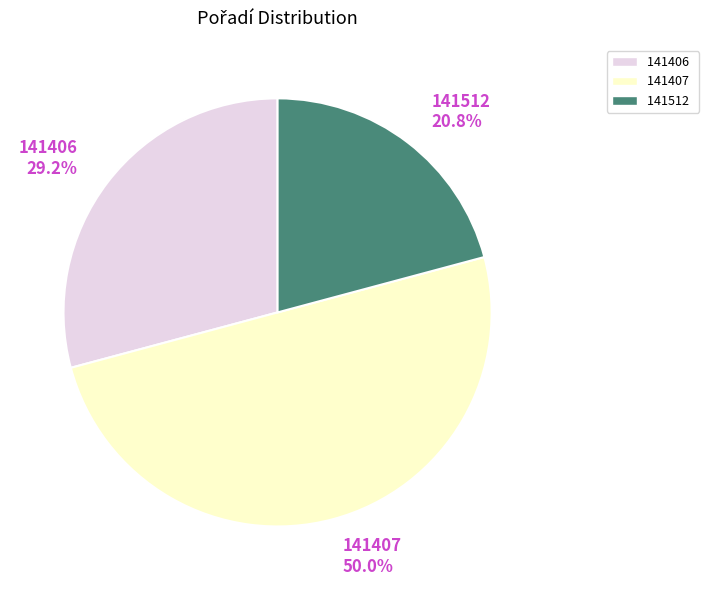

What is the smallest slice in the pie chart?

141512